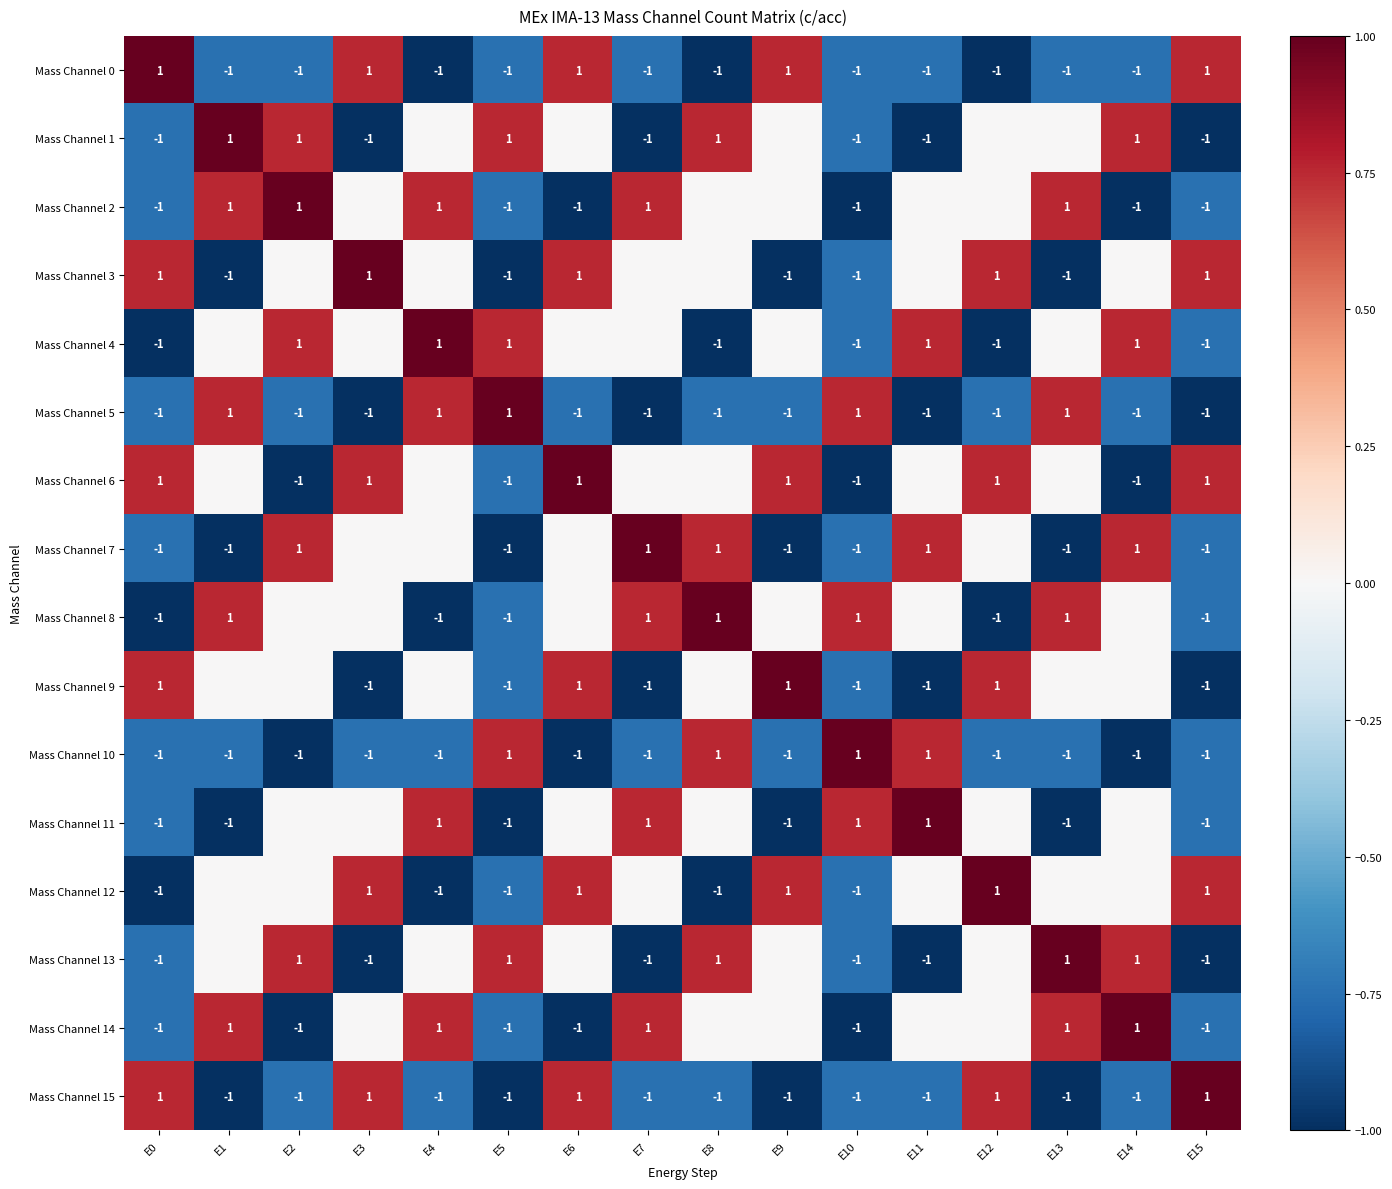

How many negative values does the Mass Channel 10 series have?

12